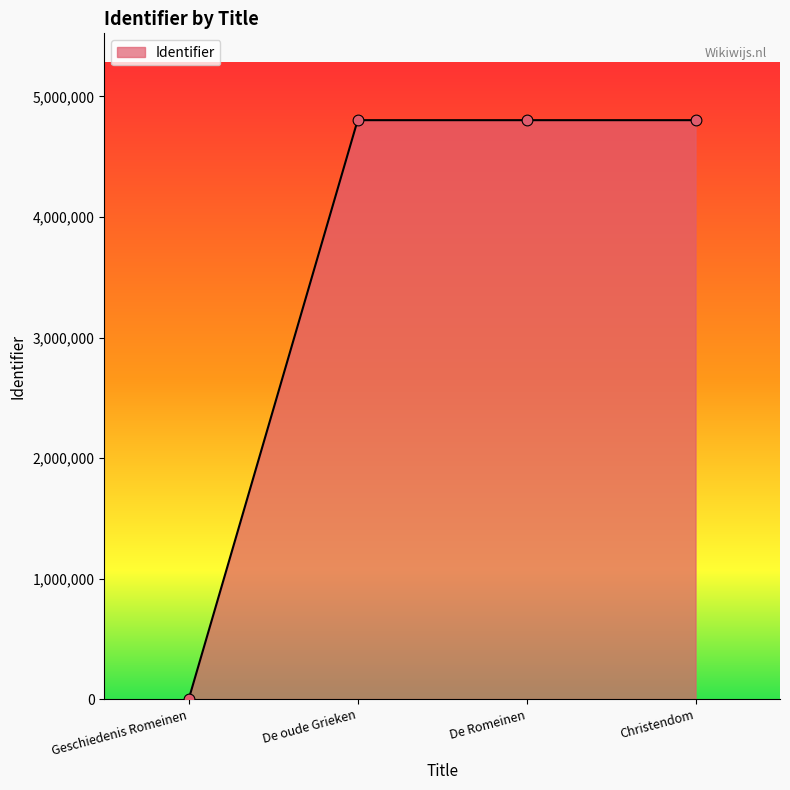

What is the change in value from De oude Grieken to De Romeinen?

+21